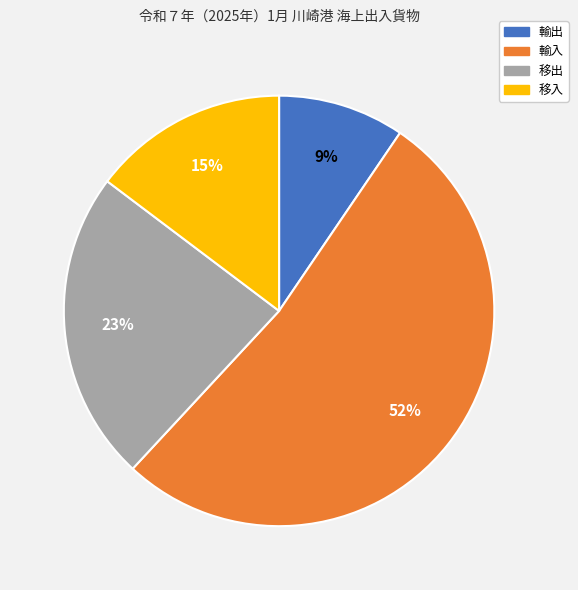

Between 移出 and 輸出, which is larger?

移出